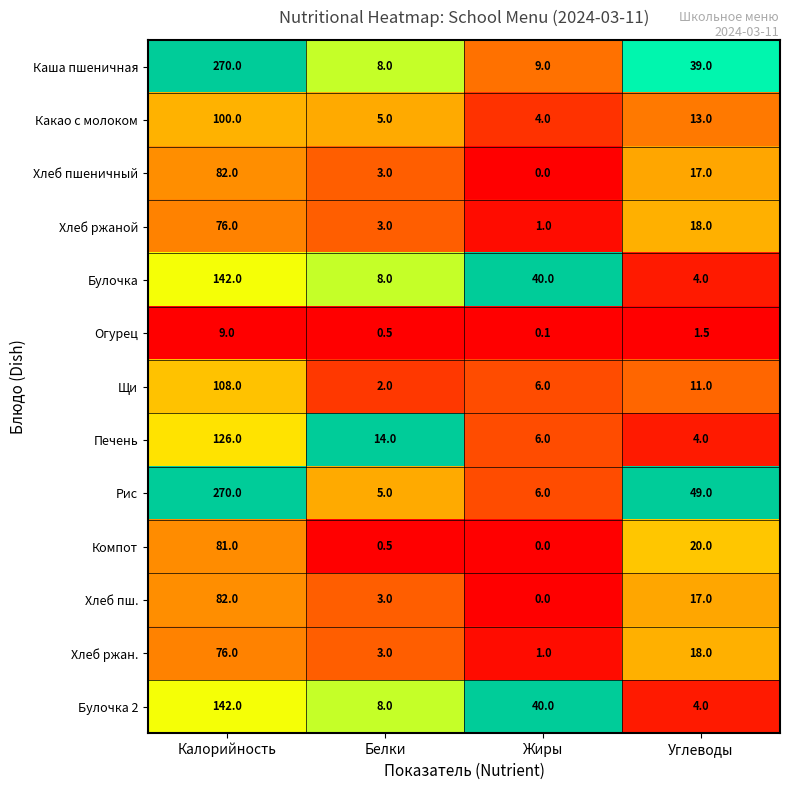

At which label is Хлеб пшеничный closest to 41?

Углеводы